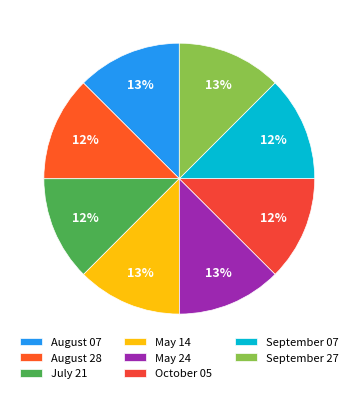

Is September 07 the majority of the pie?

No